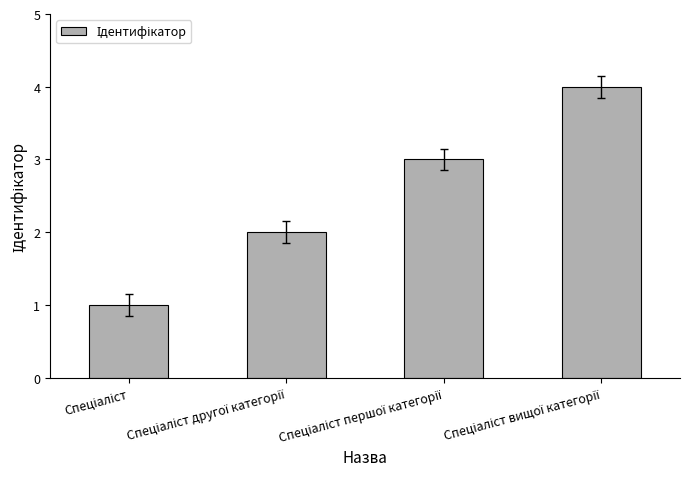

What is the maximum value shown in the chart?

4